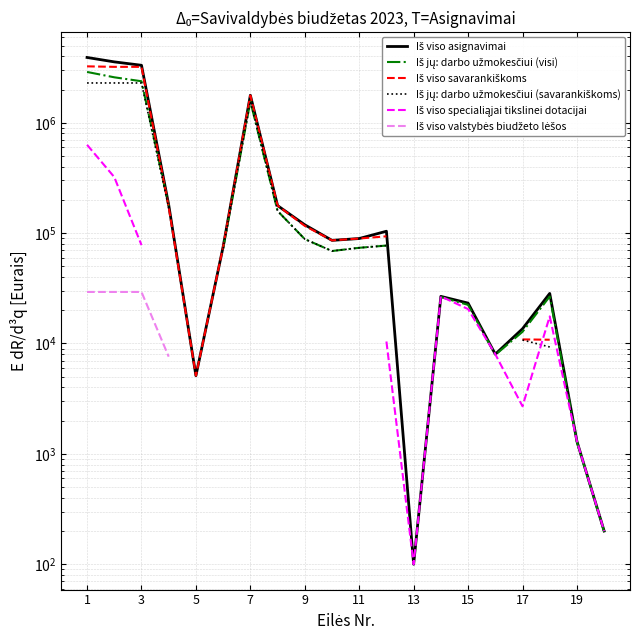

Is this an area chart (filled region under the line)?

No